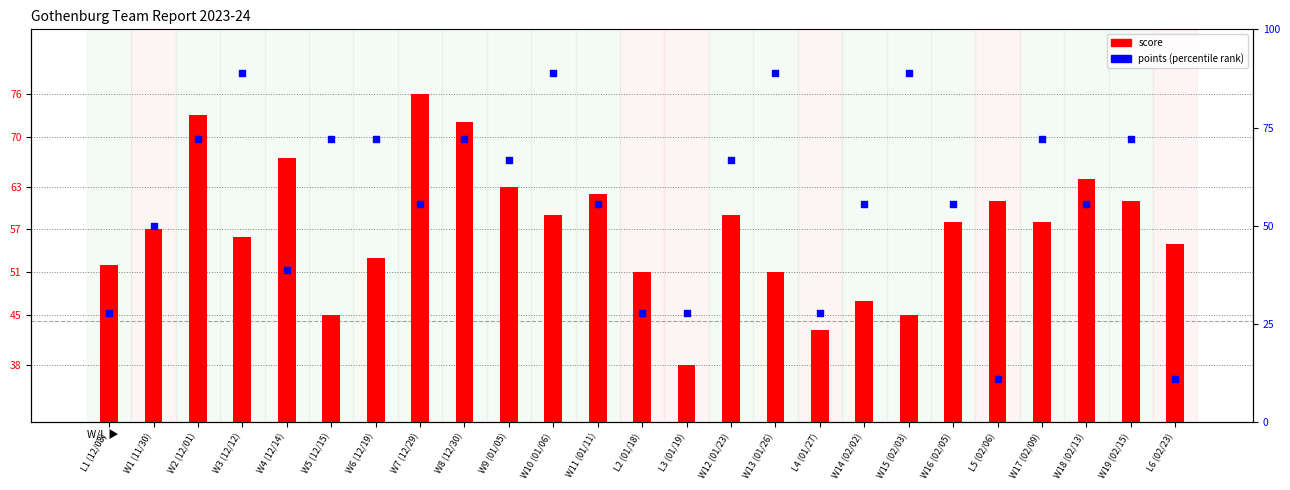

What is the total value across all series at L4 (01/27)?

70.8